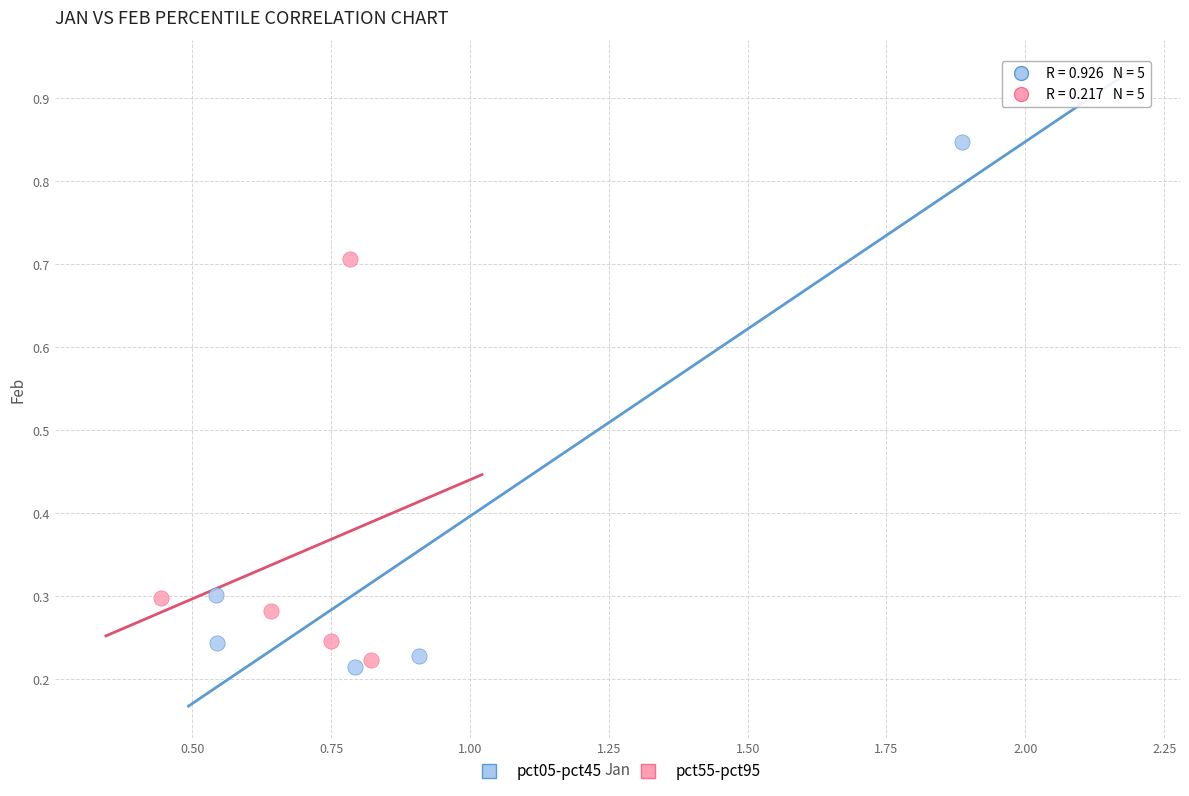

Which series reaches the maximum Y coordinate?

pct05-pct45